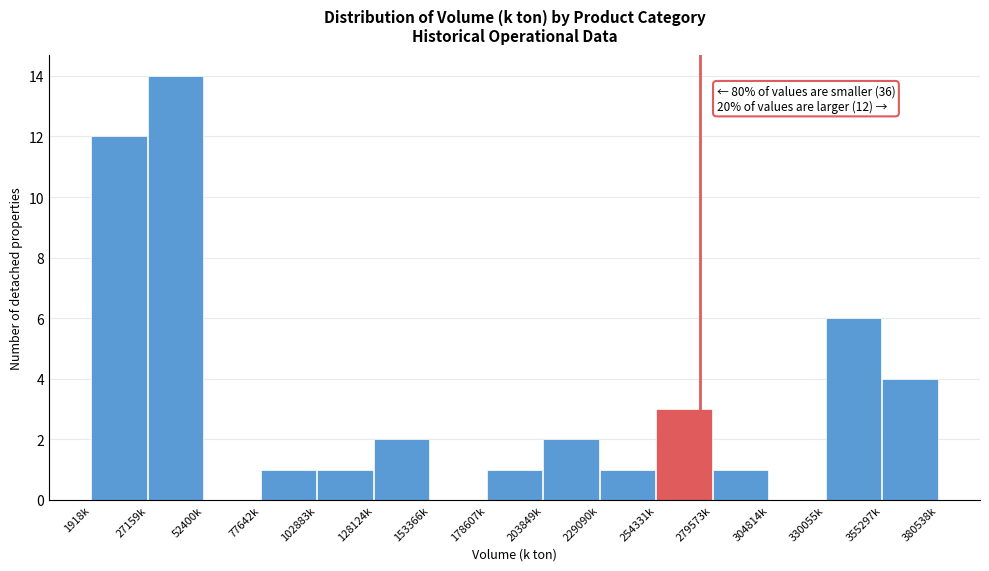

Reading left to right, transcribe all the data shown in this chart.

1918k=12	27159k=14	52400k=0	77642k=1	102883k=1	128124k=2	153366k=0	178607k=1	203849k=2	229090k=1	254331k=3	279573k=1	304814k=0	330055k=6	355297k=4